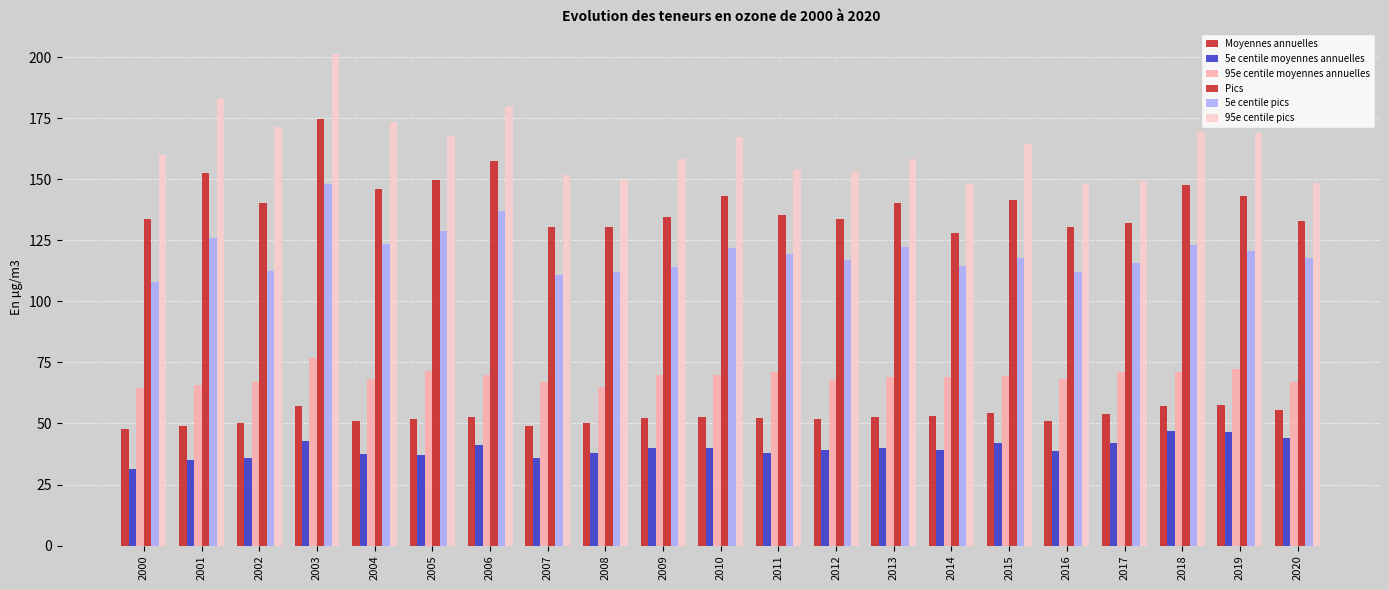

What is the value of the Moyennes annuelles bar at the 21st from the left?

55.7